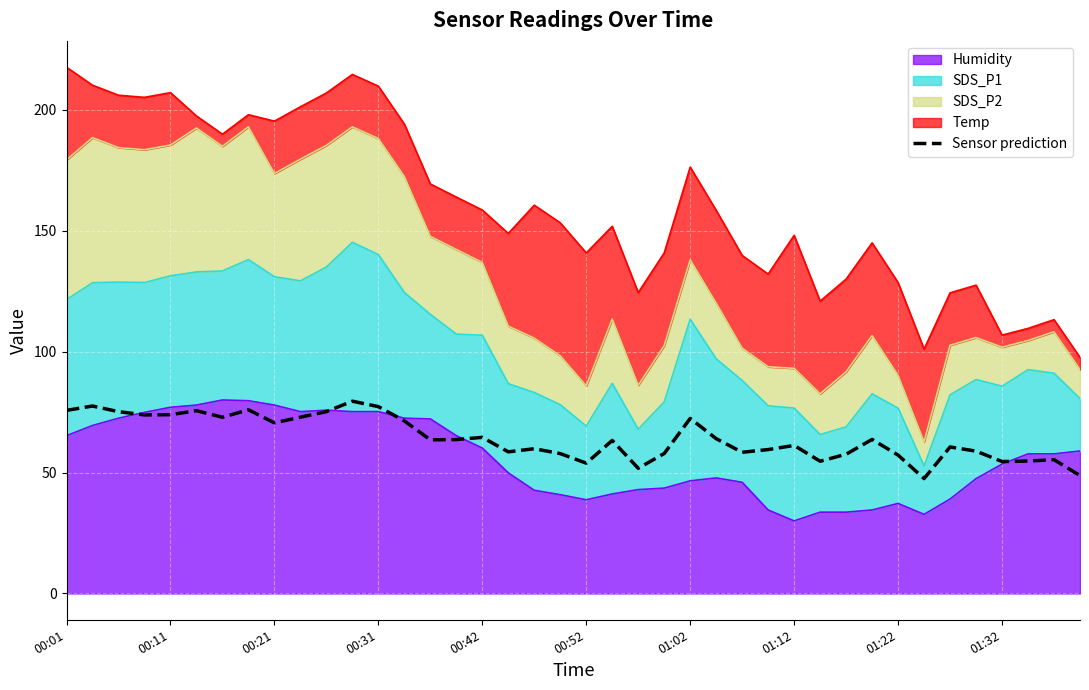

True or false: the data shows 27.3 at 39.

False